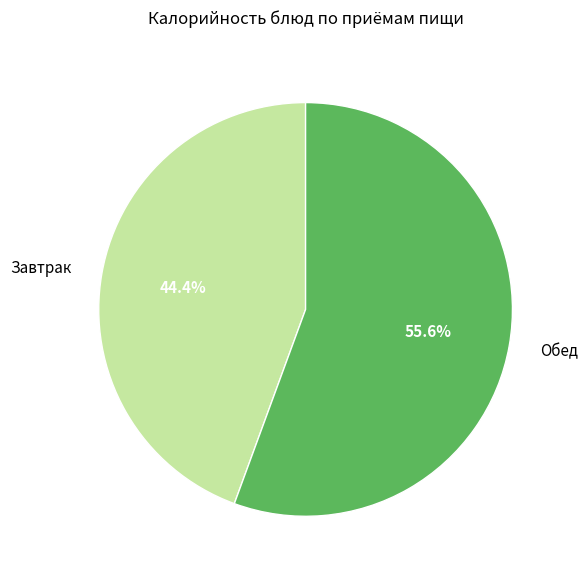

What is the ratio of the value at Обед to the value at Завтрак?

1.3